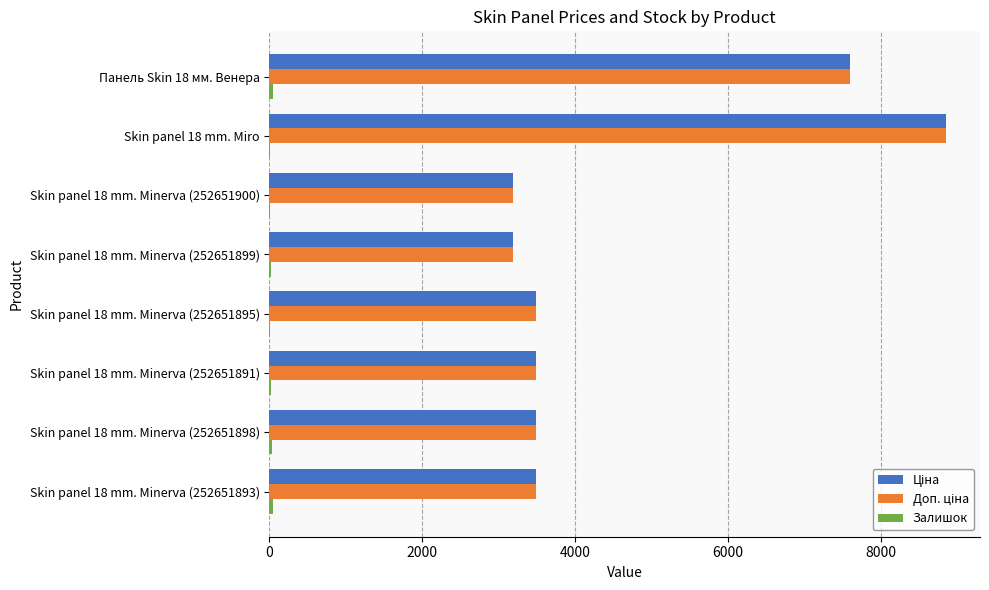

What is the greatest value displayed?

8856.7